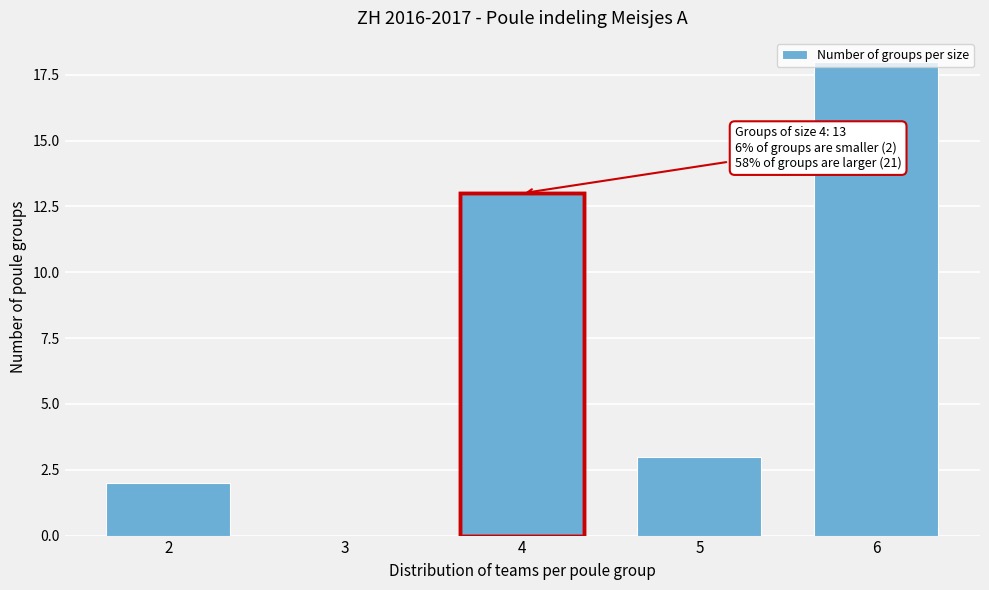

What is the sum of all values?

36